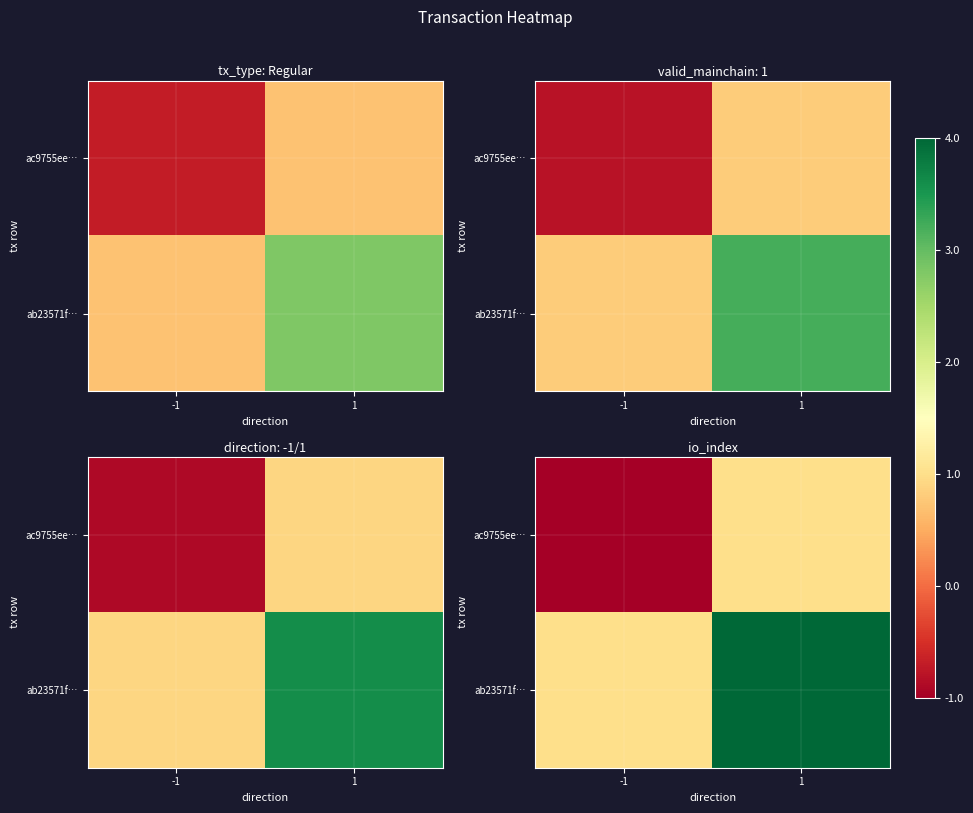

Is the value of ac9755ee… at -1 greater than the value of ab23571f… at -1?

No